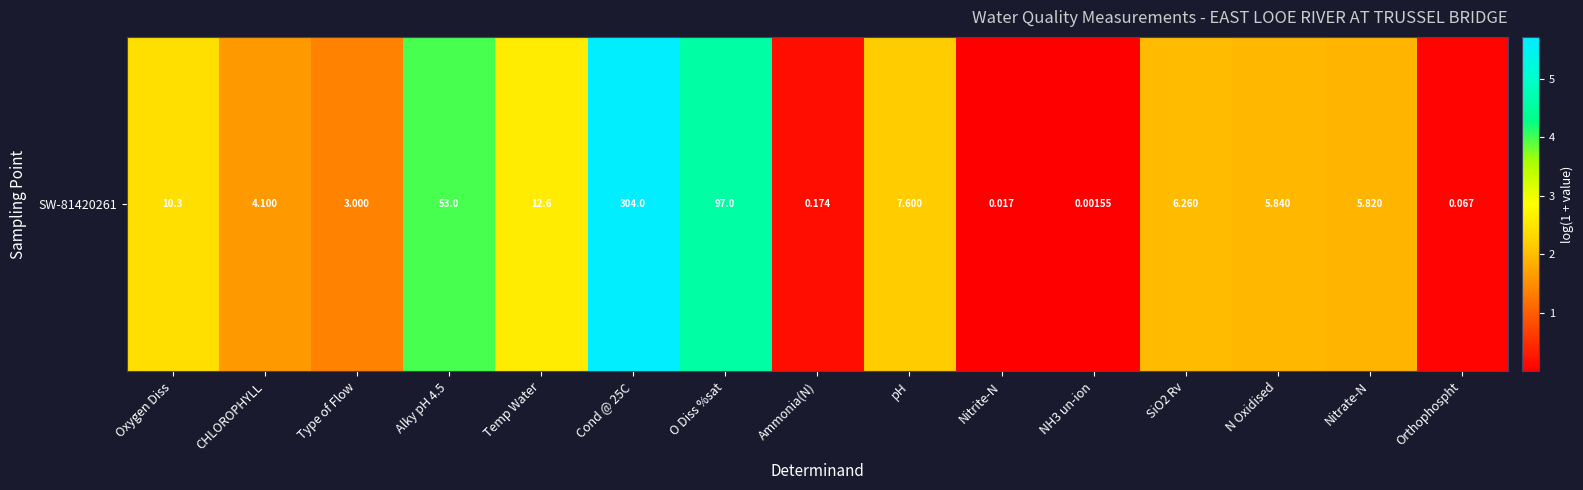

Approximately how many times larger is the value at CHLOROPHYLL compared to N Oxidised?

0.8